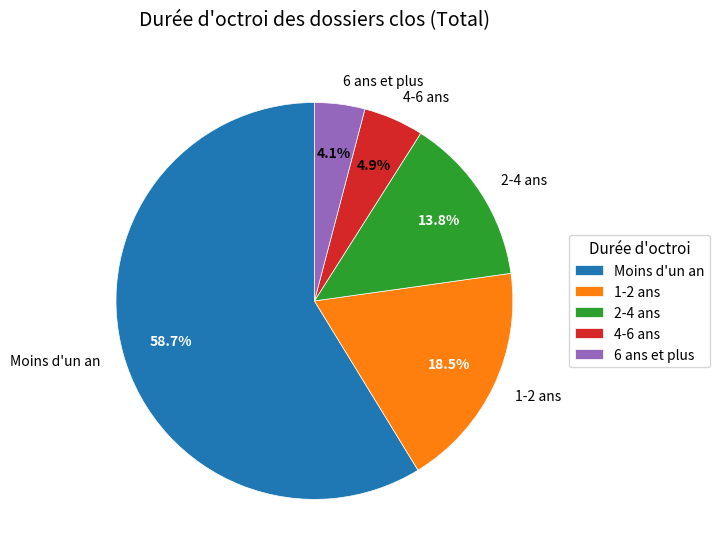

Which has a higher value, 1-2 ans or 2-4 ans?

1-2 ans